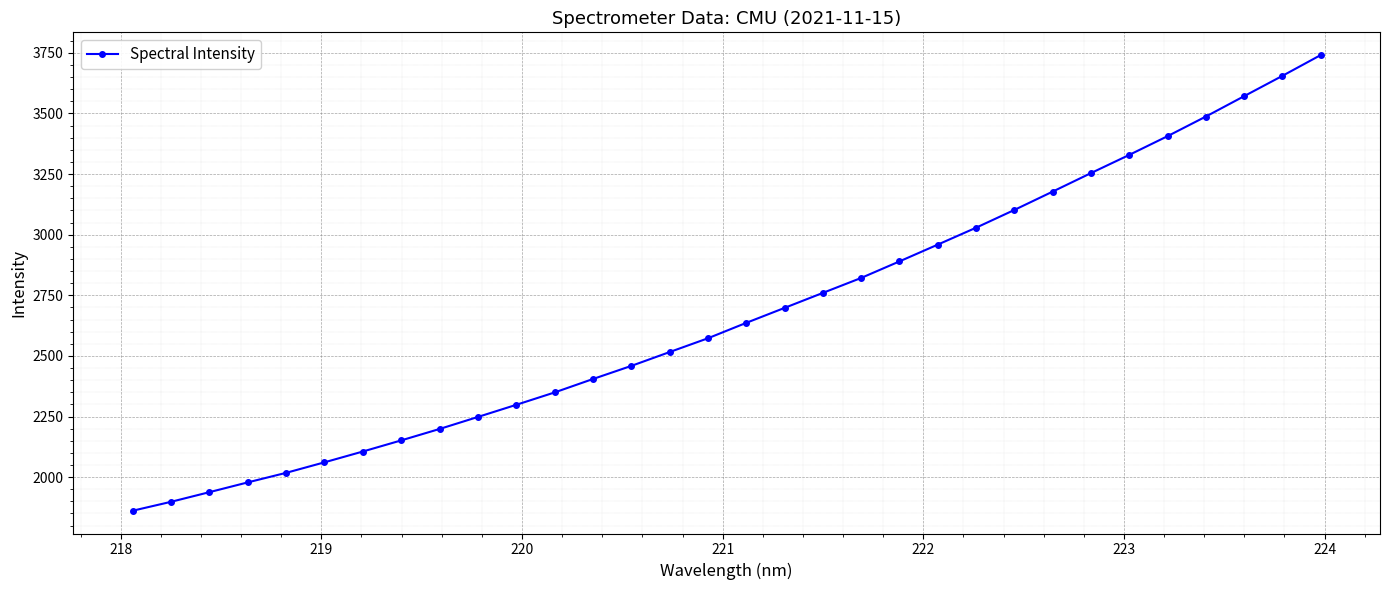

Reading left to right, what are all the values shown in this chart?

1861.4	1898.2	1938.0	1978.3	2017.7	2061.1	2105.6	2151.5	2198.5	2248.1	2298.2	2349.2	2404.5	2458.6	2515.7	2572.6	2636.2	2697.9	2759.8	2821.4	2889.7	2958.9	3028.7	3101.9	3177.5	3253.8	3328.9	3406.1	3487.0	3571.0	3654.8	3740.5